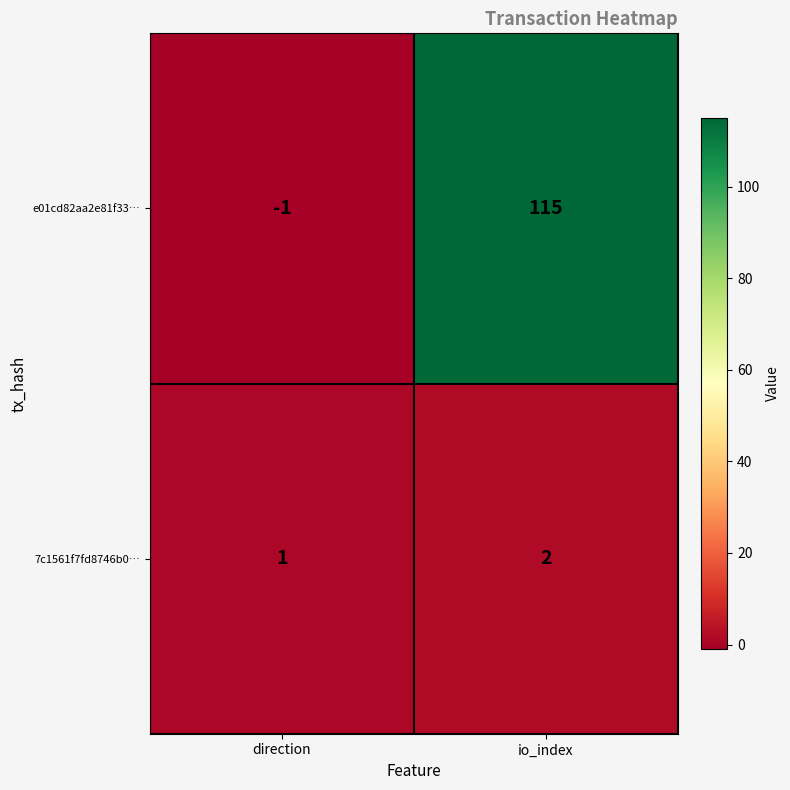

Rank the series by their maximum value, from lowest to highest.

7c1561f7fd8746b0…, e01cd82aa2e81f33…